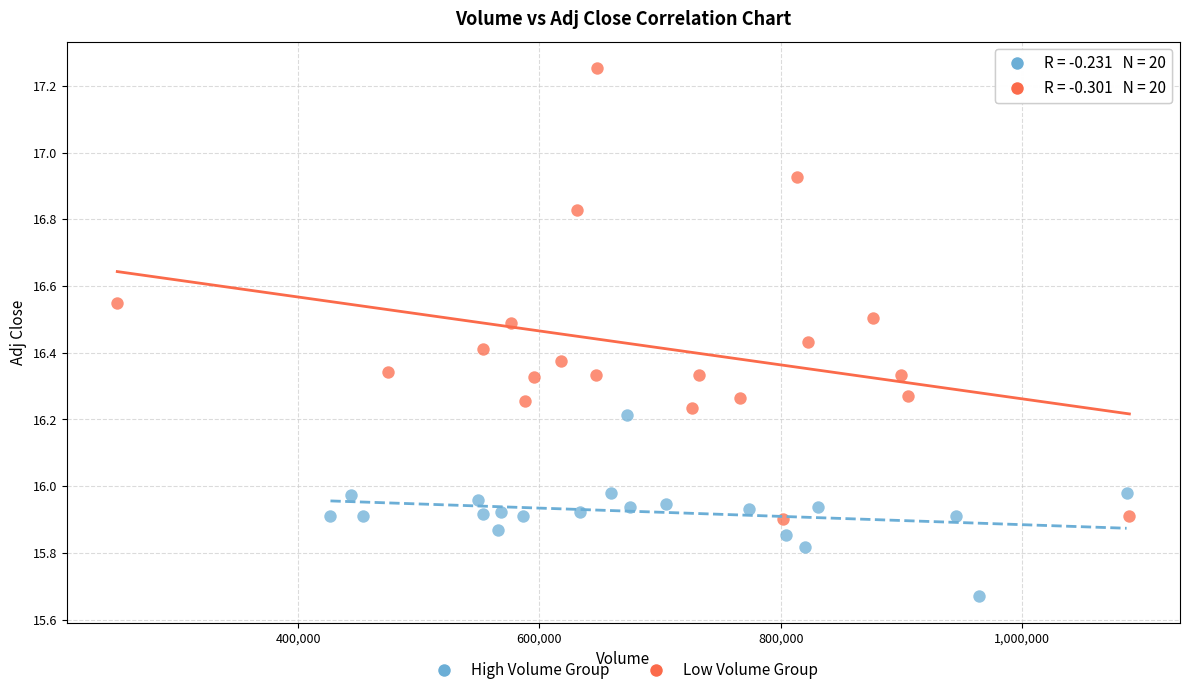

Which series reaches the minimum Y coordinate?

High Volume Group